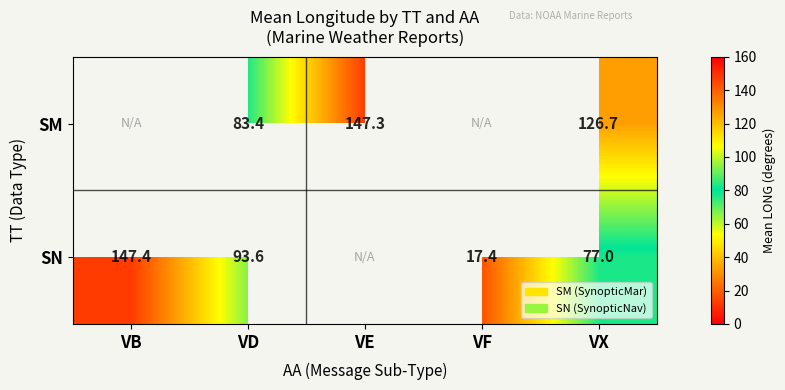

Is it true that SN equals 44.4 at VX?

False